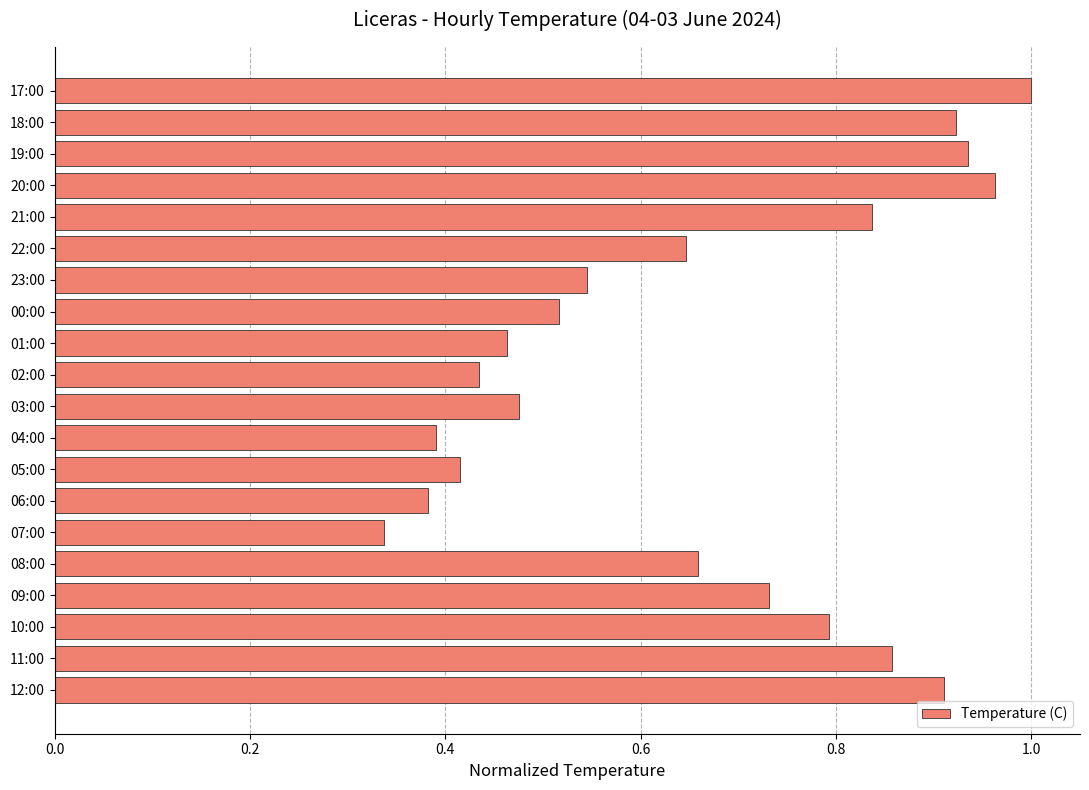

At which label is the value closest to 0?

07:00